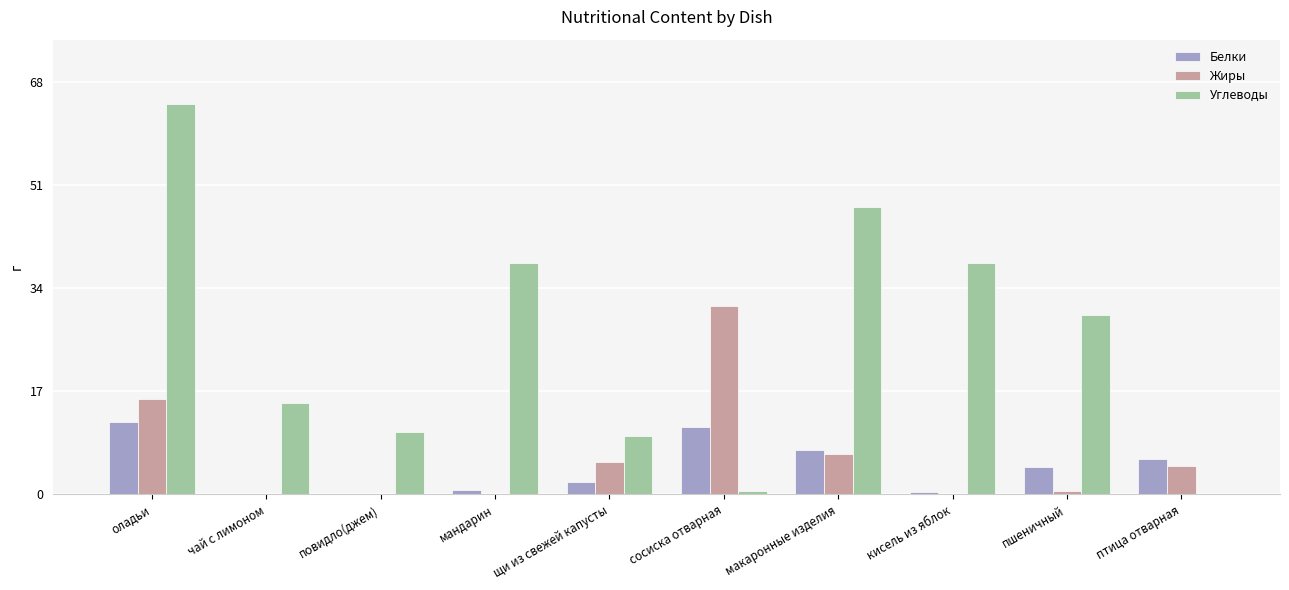

The Углеводы series shows 20.9 at чай с лимоном. True or false?

False